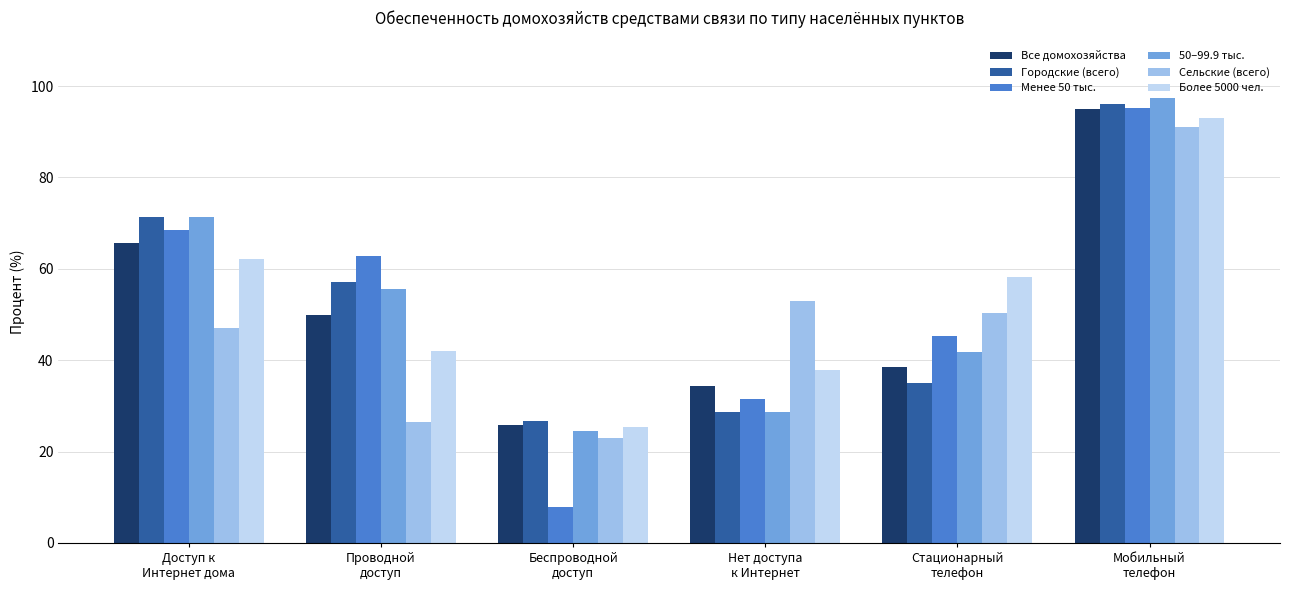

The 50–99.9 тыс. series shows 71.4 at Доступ к
Интернет дома. True or false?

True